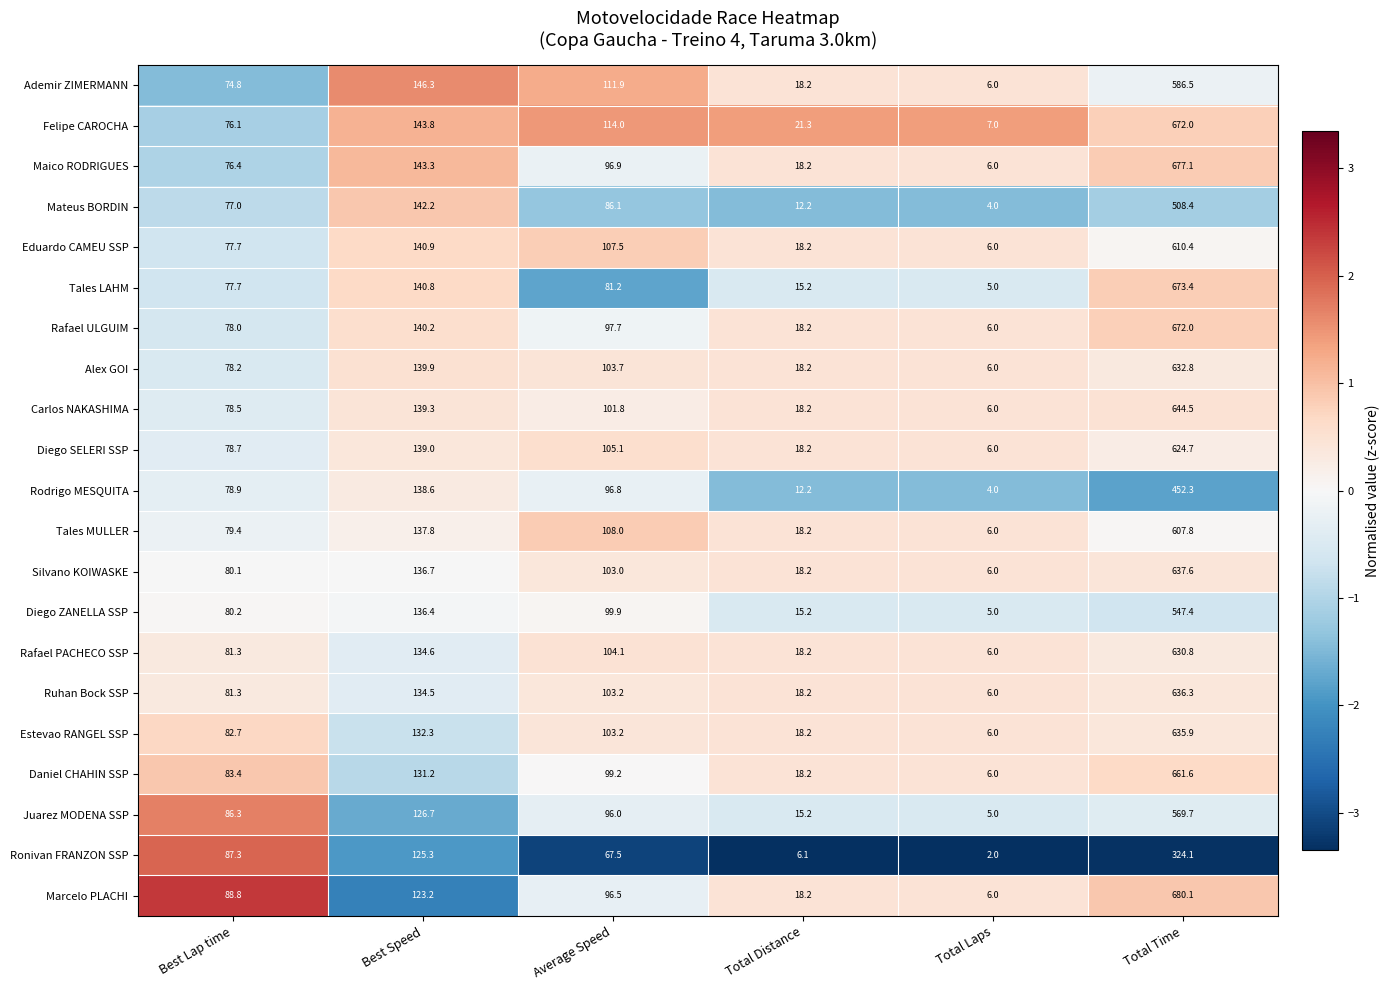

Is it true that Ademir ZIMERMANN equals 18.2 at Total Distance?

True